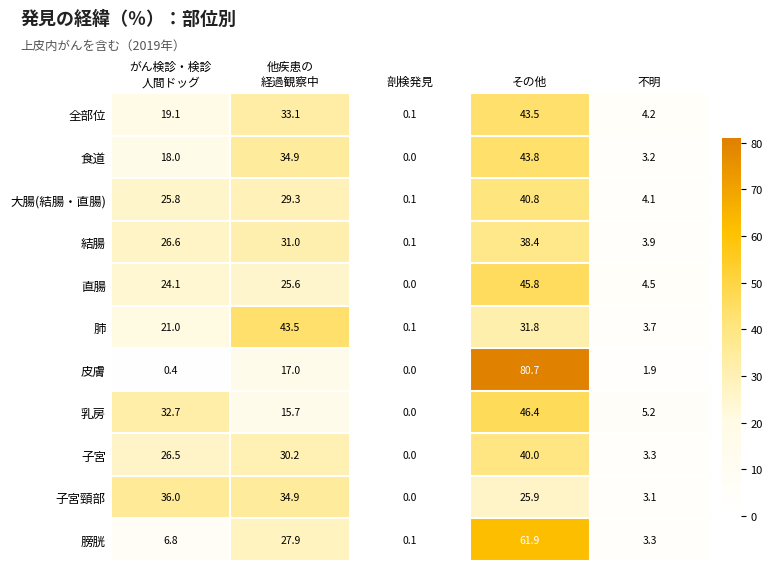

What is the maximum value shown in the chart?

80.7